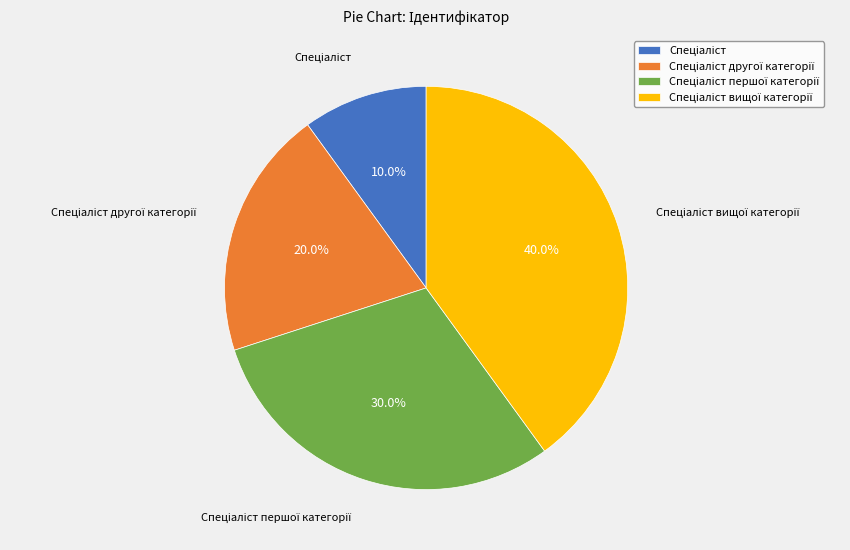

To the nearest percent, what is the difference between the largest and smallest slice percentages?

30%